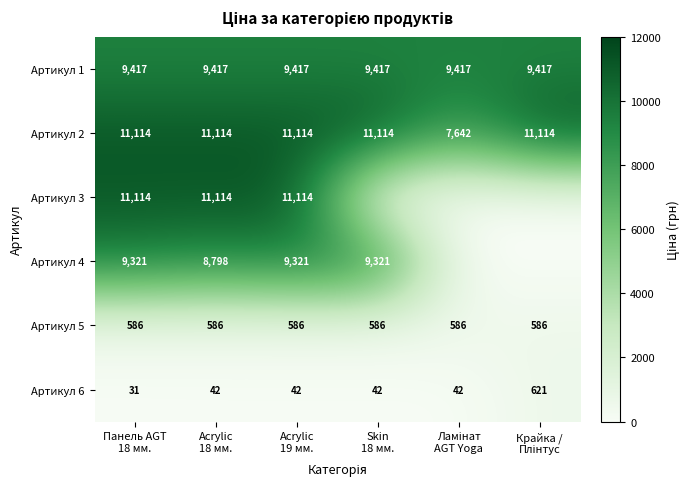

At which category does the chart reach its minimum across all series?

Skin
18 мм.